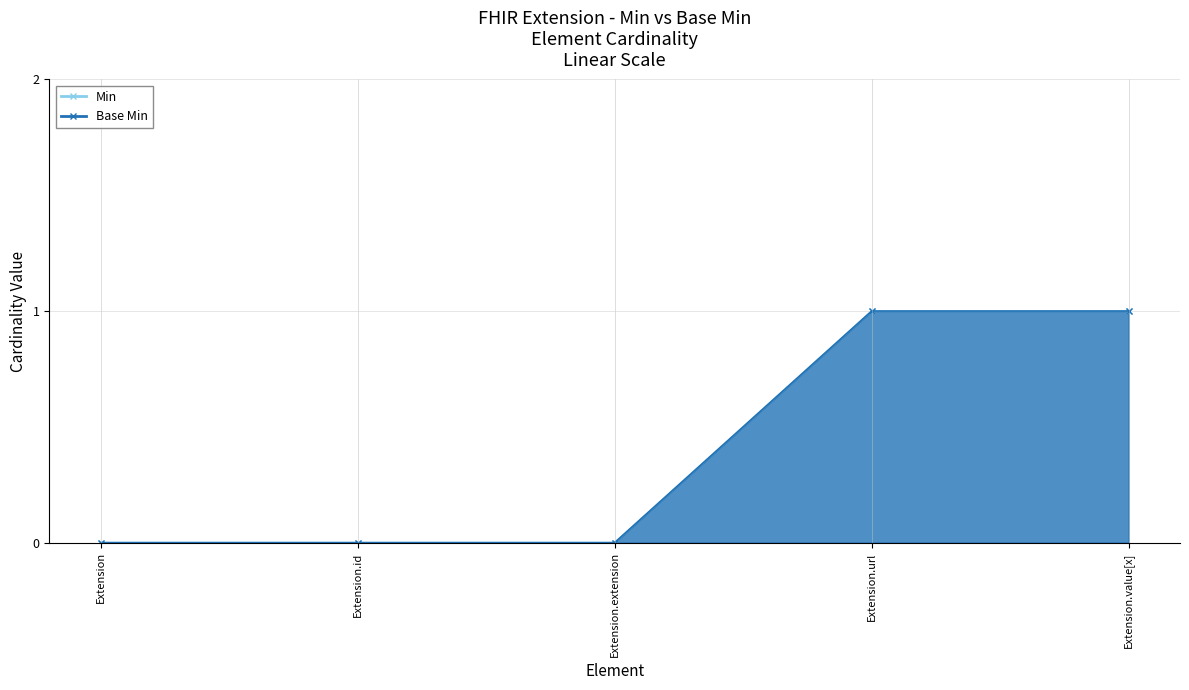

What is the sum of all Base Min values?

2